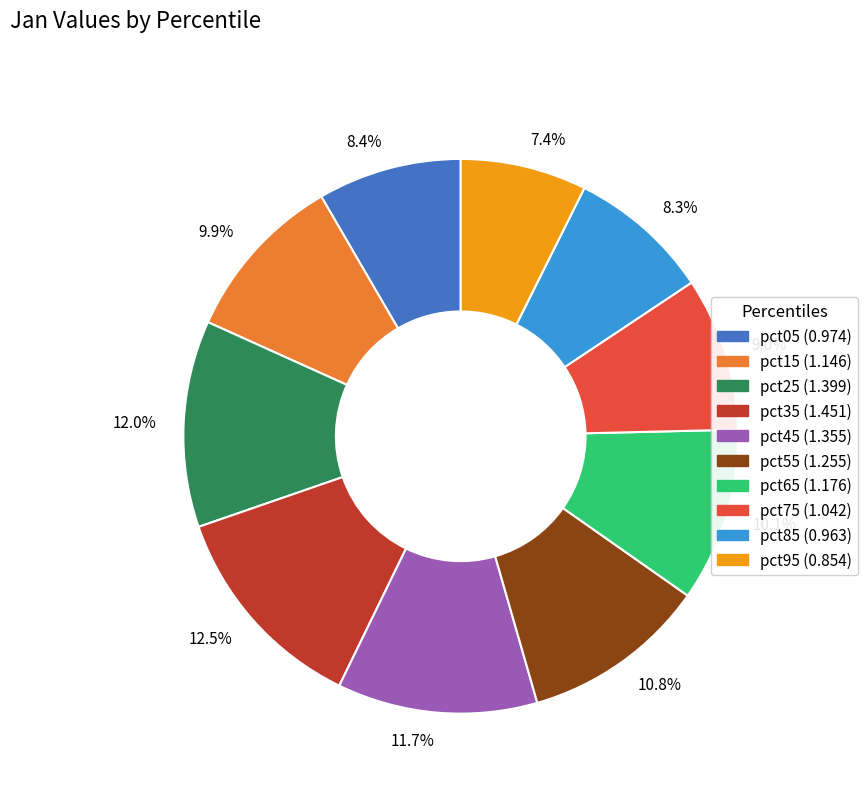

Does any single category account for the majority?

No